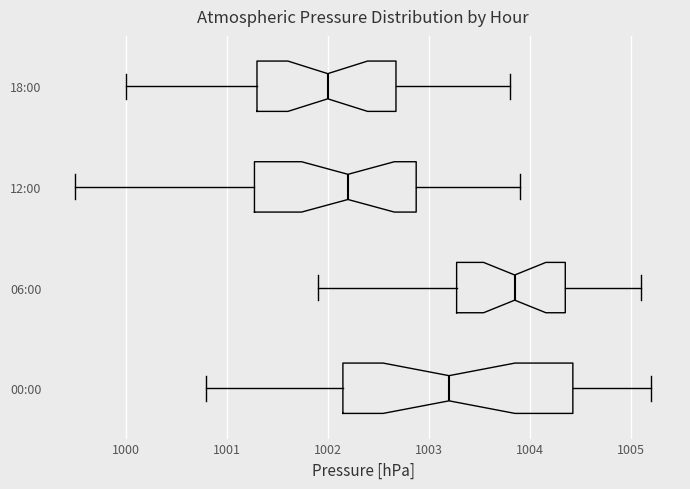

Reading bottom to top, transcribe this box plot: for each box, give where its median line is, the range the box spans, and where its two whiskers end, as read against the x-axis. The values are not printed on the chart, so give them approximately, as read against the axis.

00:00: median 1003.2, box 1002.2 to 1004.4, whiskers 1000.8 to 1005.2
06:00: median 1003.9, box 1003.3 to 1004.4, whiskers 1001.9 to 1005.1
12:00: median 1002.2, box 1001.3 to 1002.9, whiskers 999.5 to 1003.9
18:00: median 1002.0, box 1001.3 to 1002.7, whiskers 1000.0 to 1003.8